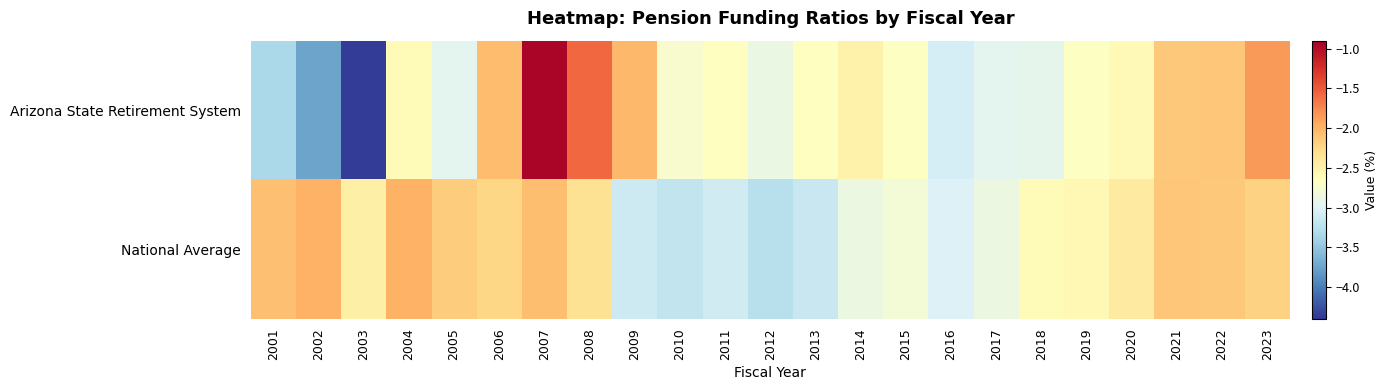

Reading left to right, what are all the values shown in this chart?

Arizona State Retirement System: 2001=-3.3	2002=-3.8	2003=-4.4	2004=-2.6	2005=-2.9	2006=-2.1	2007=-0.9	2008=-1.6	2009=-2.0	2010=-2.7	2011=-2.7	2012=-2.9	2013=-2.7	2014=-2.5	2015=-2.7	2016=-3.1	2017=-2.9	2018=-2.9	2019=-2.7	2020=-2.6	2021=-2.1	2022=-2.1	2023=-1.8
National Average: 2001=-2.1	2002=-2.0	2003=-2.5	2004=-2.0	2005=-2.2	2006=-2.2	2007=-2.1	2008=-2.3	2009=-3.1	2010=-3.2	2011=-3.1	2012=-3.3	2013=-3.1	2014=-2.9	2015=-2.8	2016=-3.0	2017=-2.9	2018=-2.6	2019=-2.6	2020=-2.4	2021=-2.1	2022=-2.1	2023=-2.2